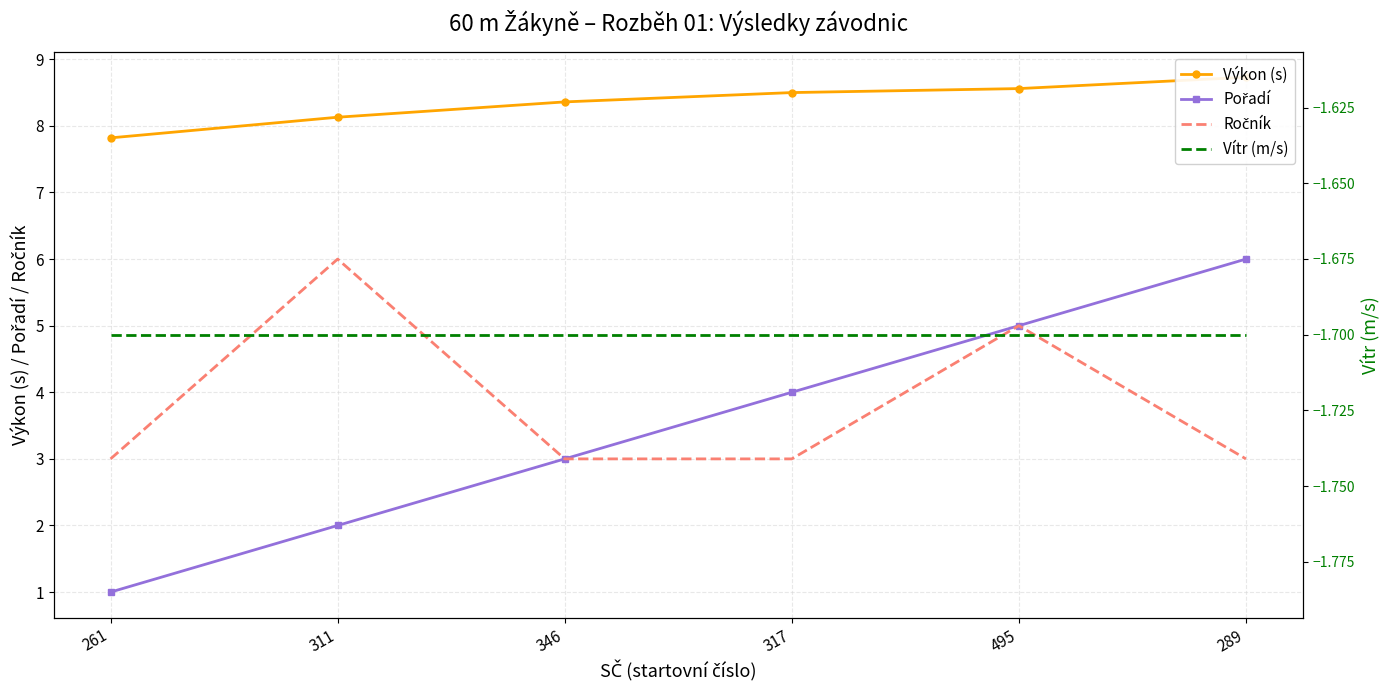

What is the sum of the Ročník values at 261 and 311?

9.0